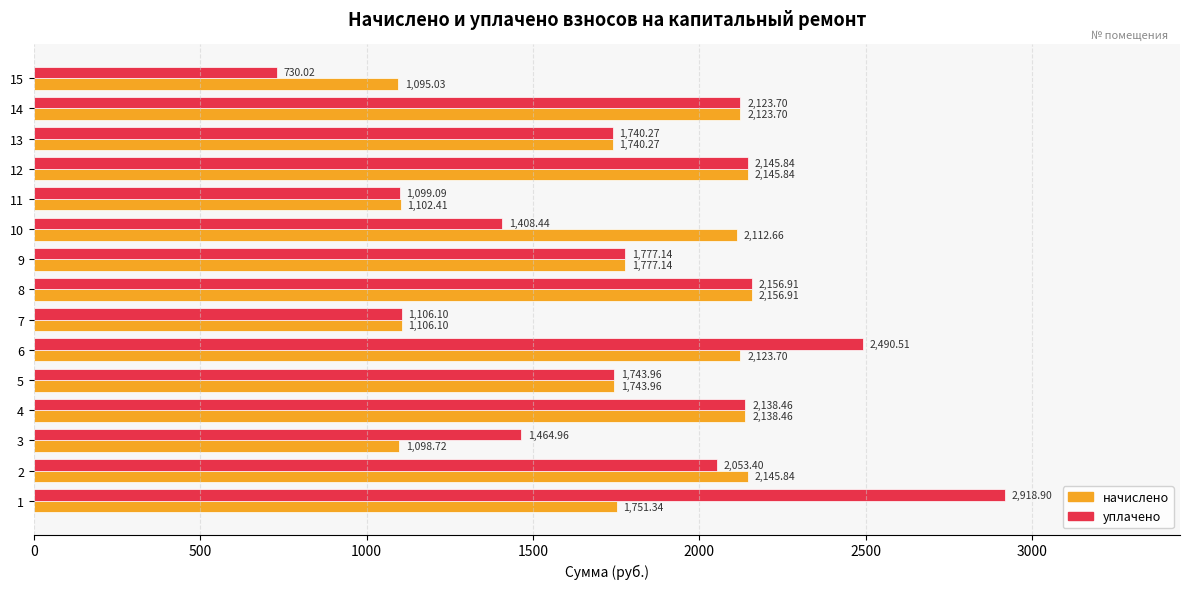

Where is начислено nearest to the value 1625?

13